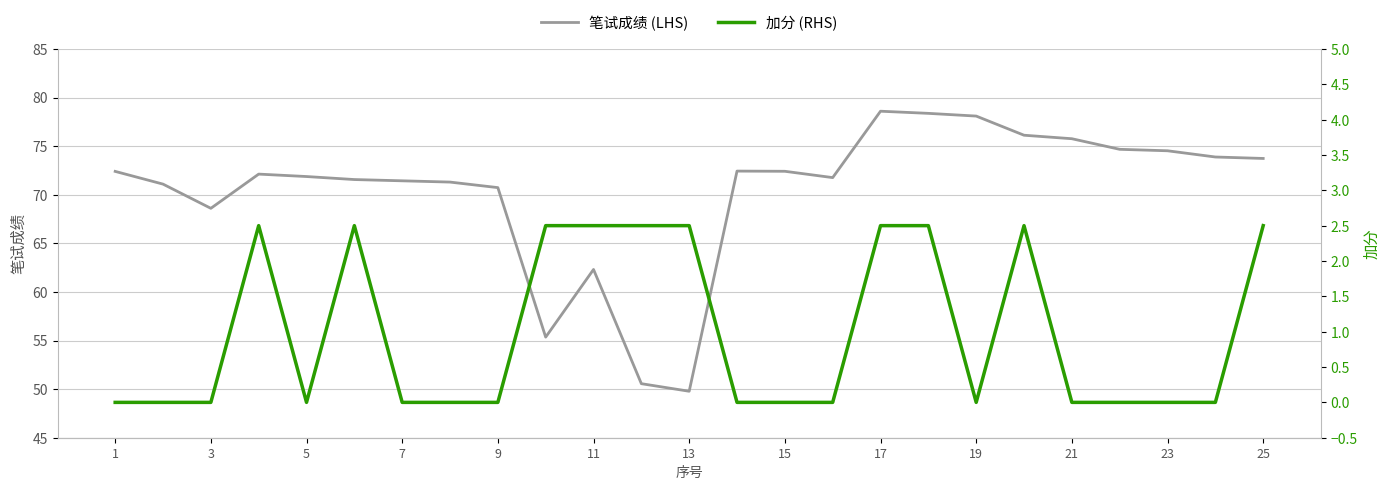

What is the greatest value displayed?

78.6